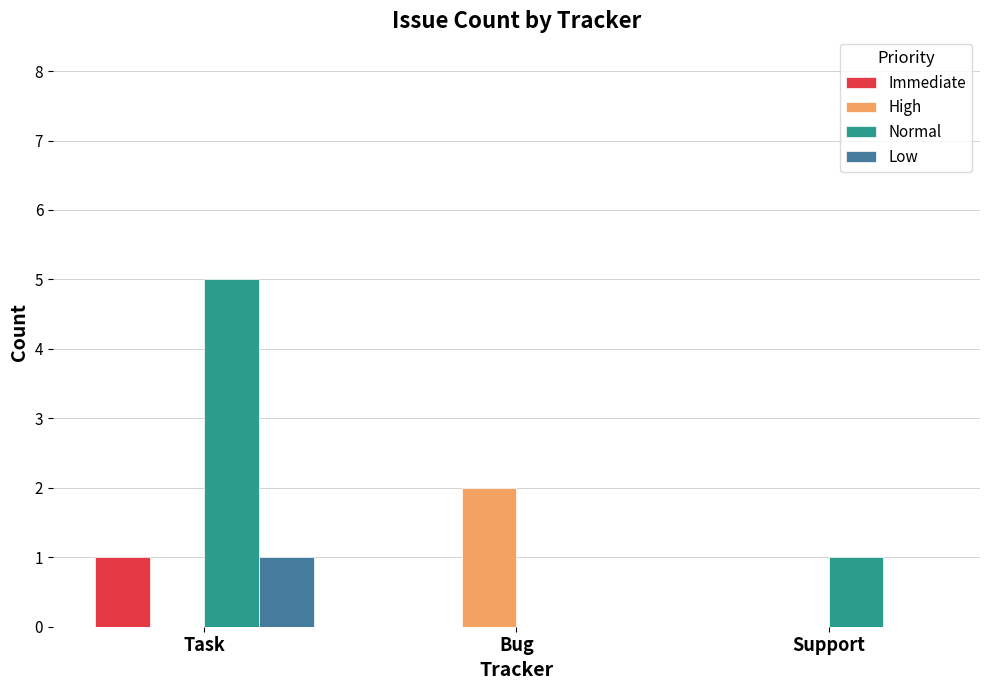

Reading left to right, what are all the values shown in this chart?

Immediate: Task=1	Bug=0	Support=0
High: Task=0	Bug=2	Support=0
Normal: Task=5	Bug=0	Support=1
Low: Task=1	Bug=0	Support=0